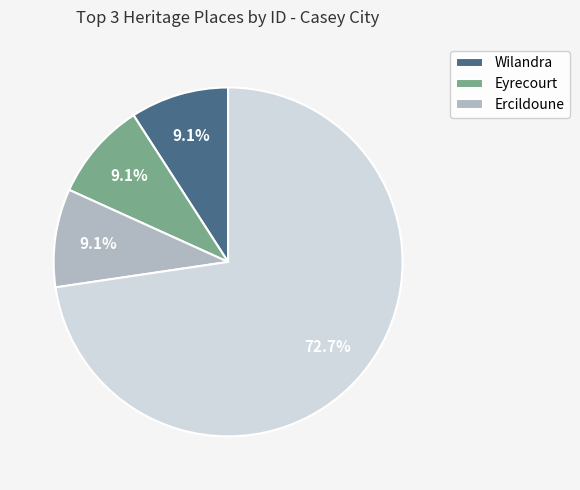

Is there a majority slice in this chart?

Yes